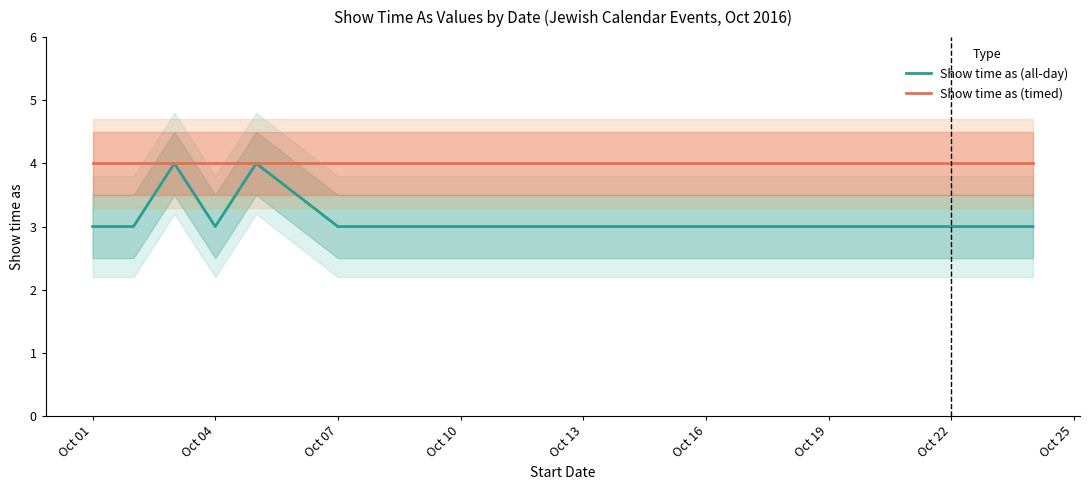

What is the maximum value for Show time as (timed)?

4